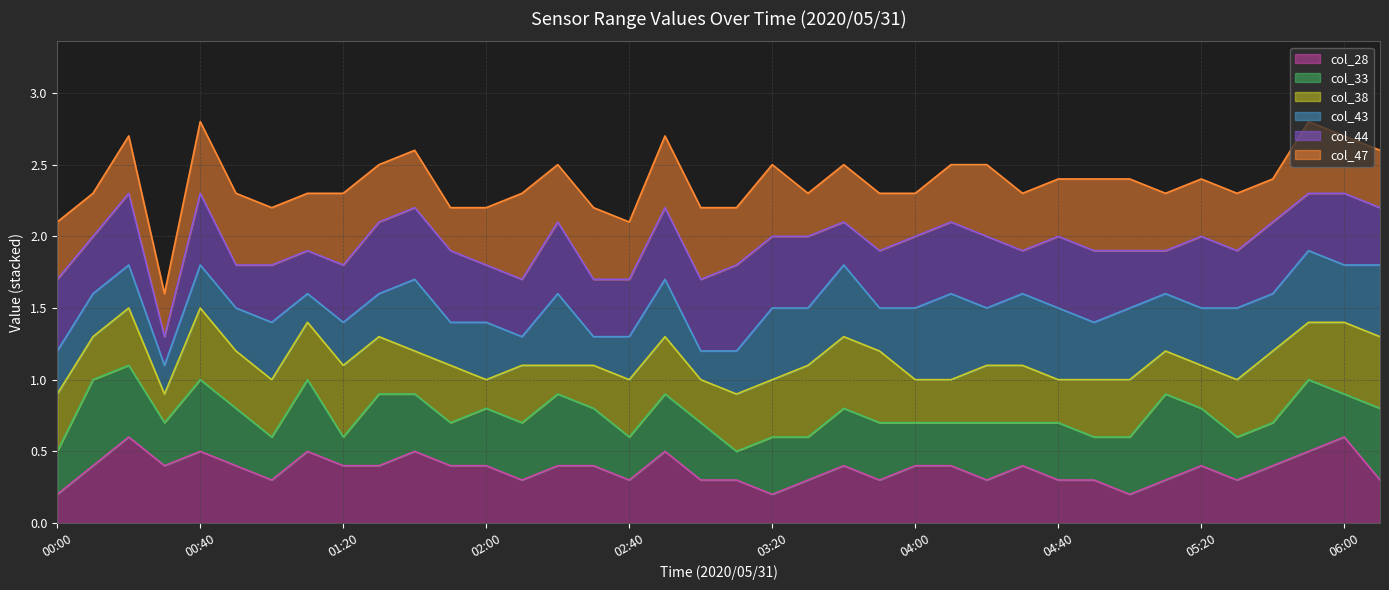

Is the value of col_44 line at 28 greater than the value of col_39 line at 27?

Yes